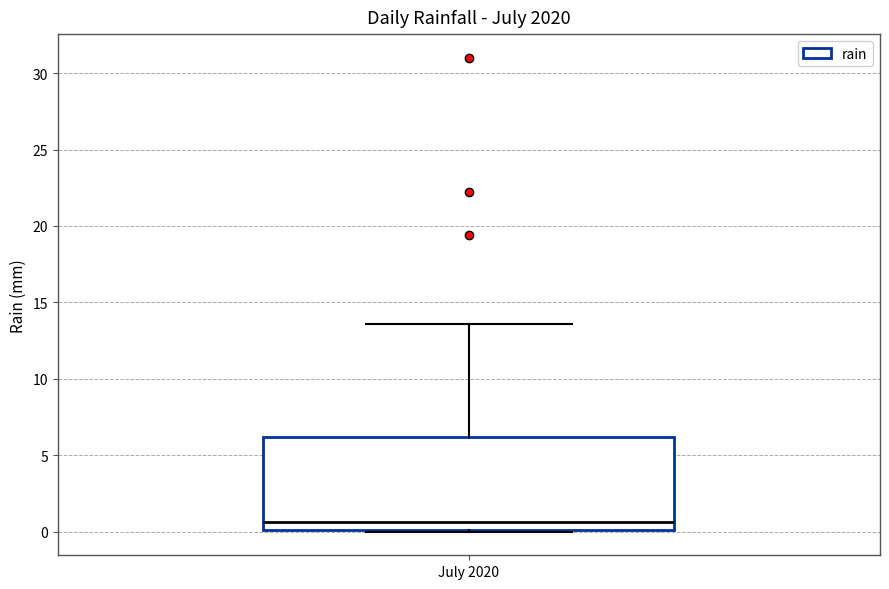

Read this box plot against the y-axis: the position of the median line, the range covered by the box, and the ends of both whiskers. The values are not printed on the chart, so give them approximately, as read against the axis.

median 0.5, box 0.0 to 6.0, whiskers 0.0 to 13.5